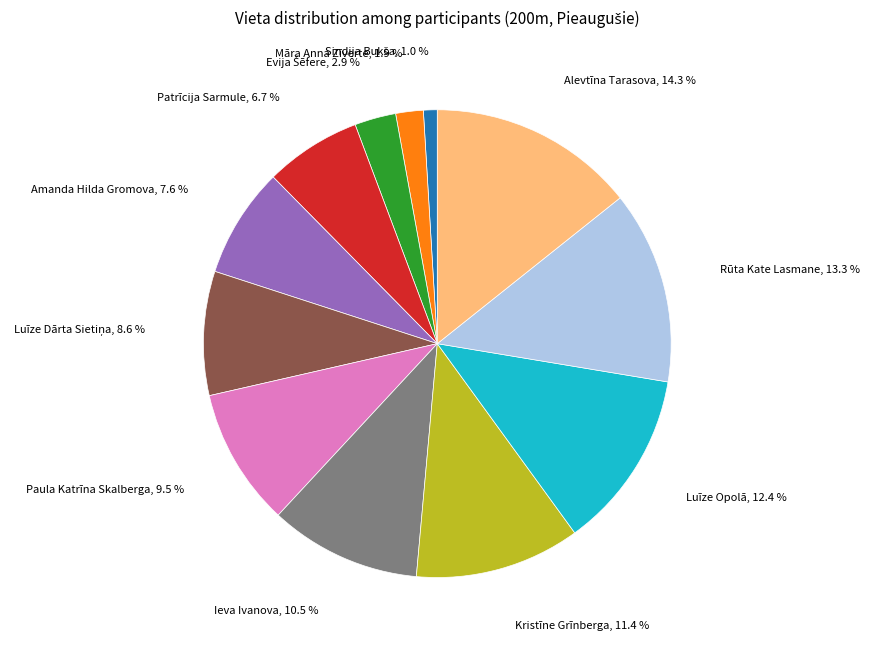

Is there a majority slice in this chart?

No